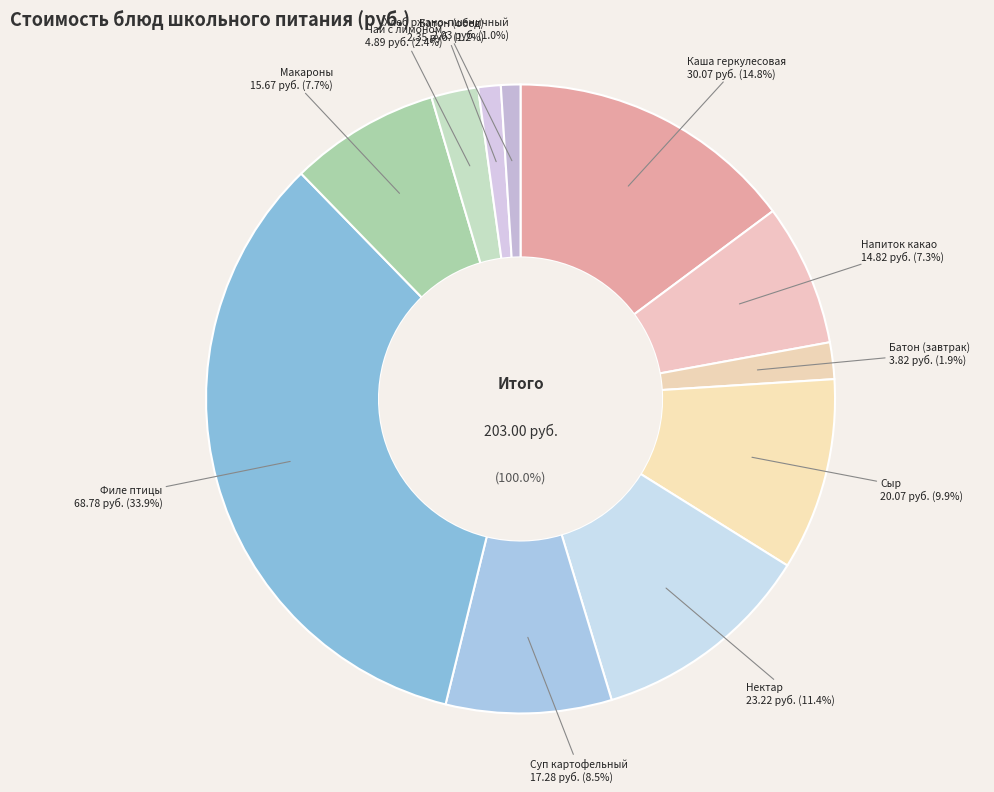

Which category has the smallest portion of the pie?

Хлеб ржано-пшеничный витаминизированный